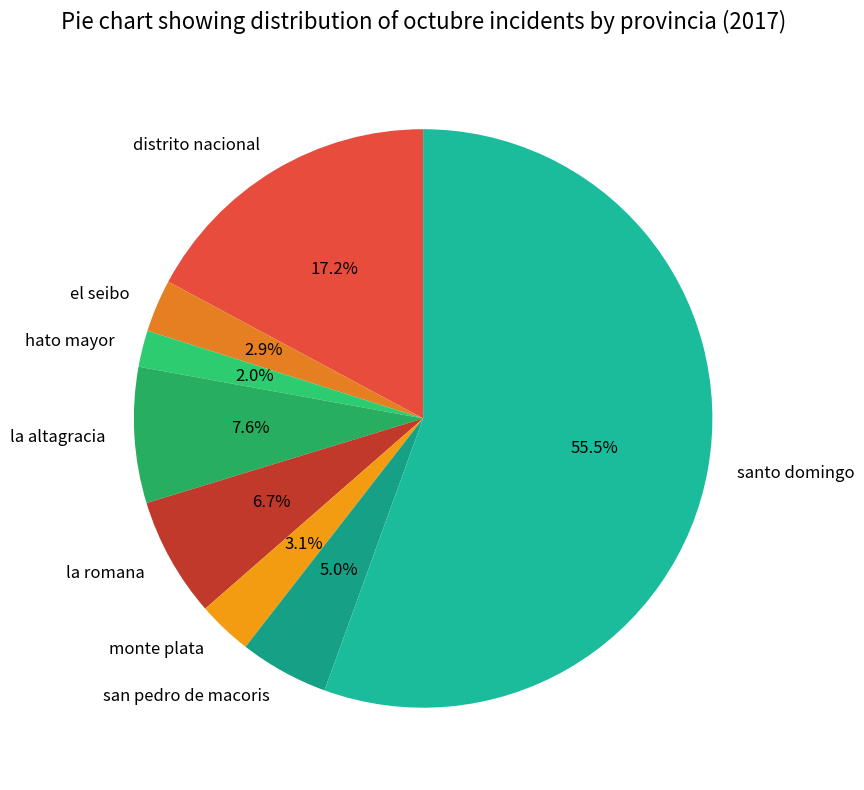

To the nearest percent, what portion does la romana represent?

7%